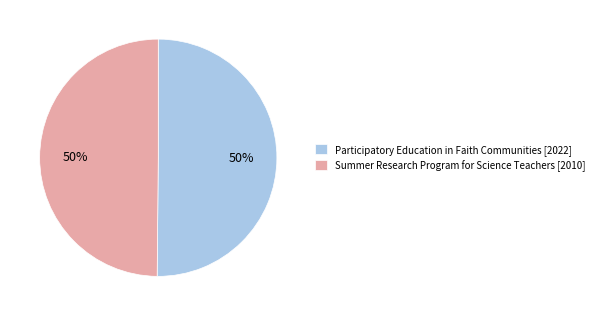

To the nearest percent, what portion does Summer Research Program for Science Teachers represent?

50%